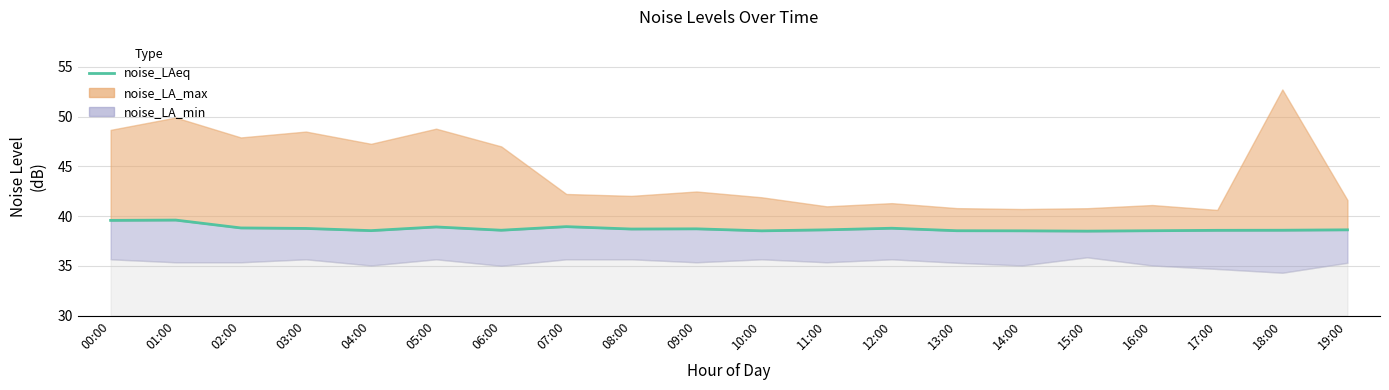

The chart shows a value of 39.6 at 01:00. True or false?

True